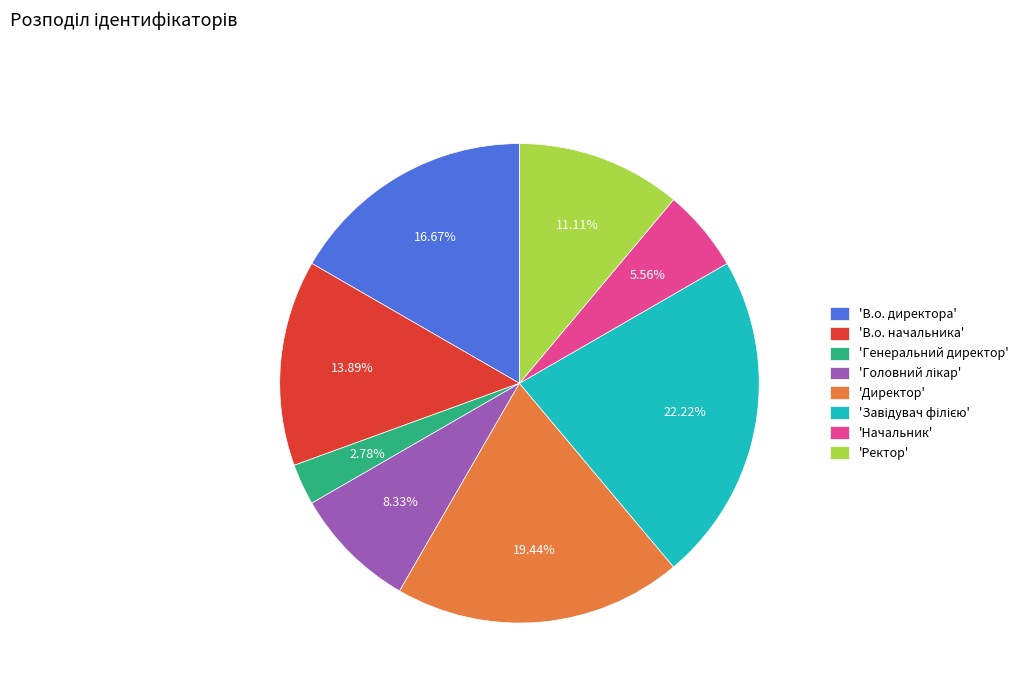

Is there a majority slice in this chart?

No